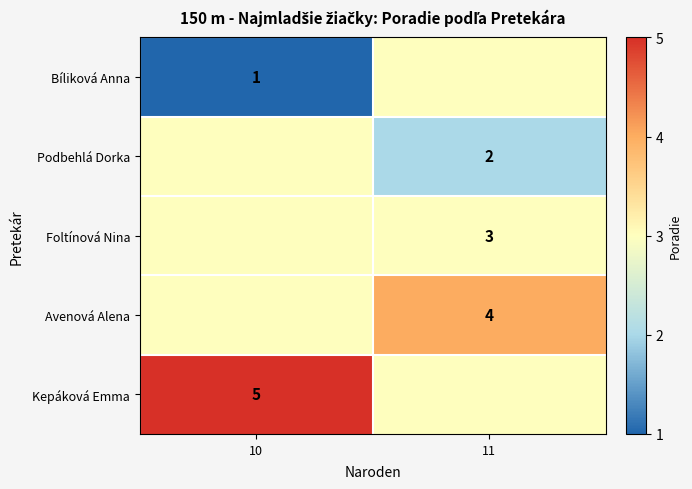

The value of Bíliková Anna at 10 is 1. True or false?

True